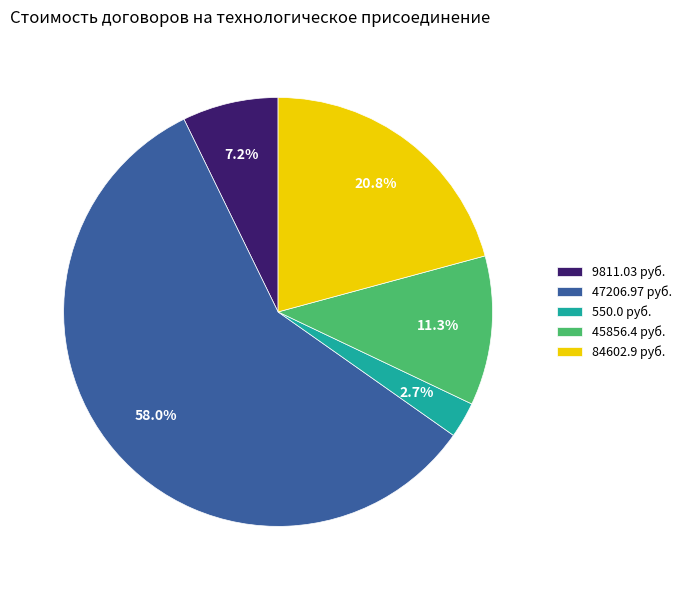

Combined, what portion of the pie is 84602.9 руб. and 9811.03 руб.?

28.0%